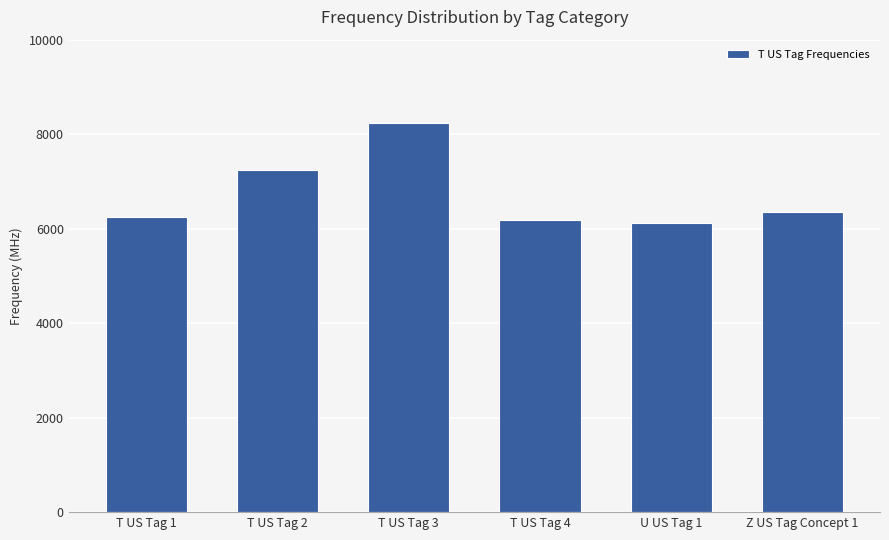

What is the approximate value at T US Tag 4?

6180